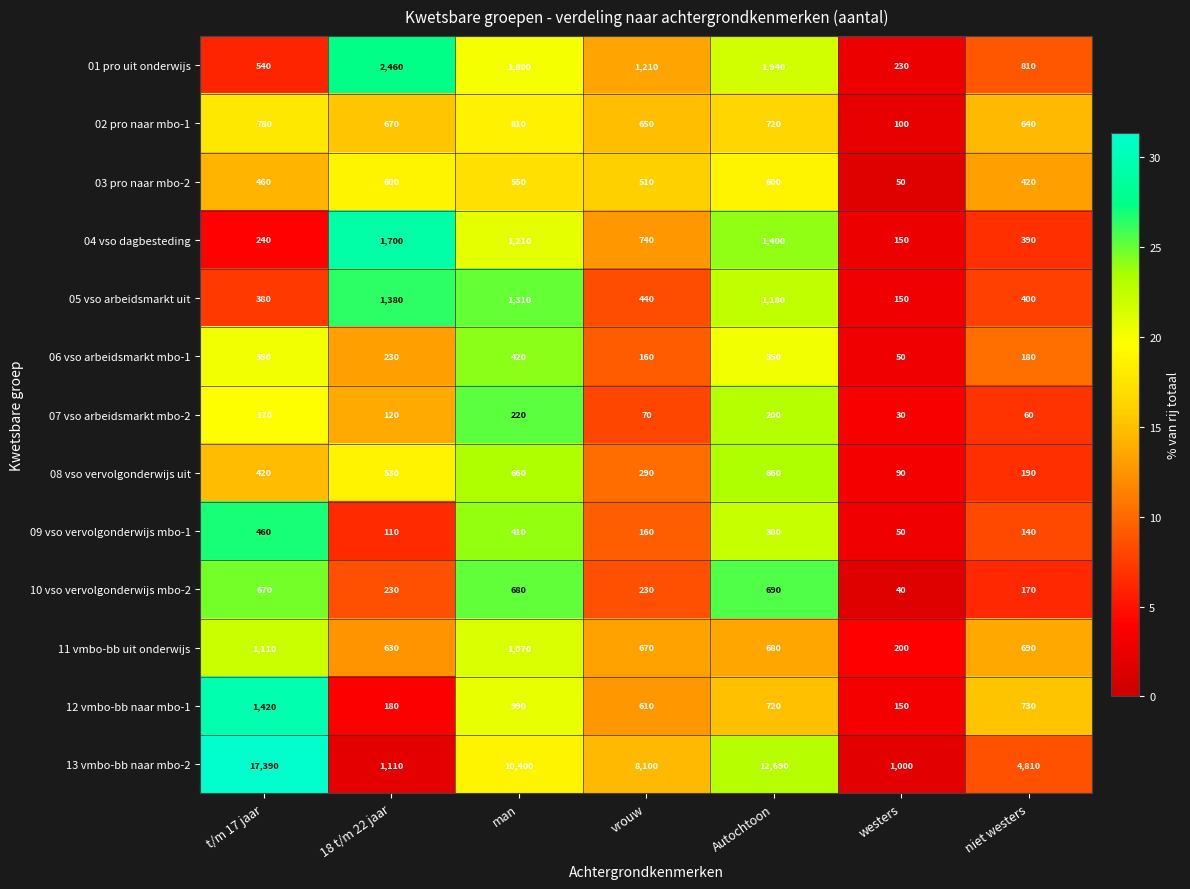

What value does the 11 vmbo-bb uit onderwijs series have at vrouw, to the nearest 100?

700